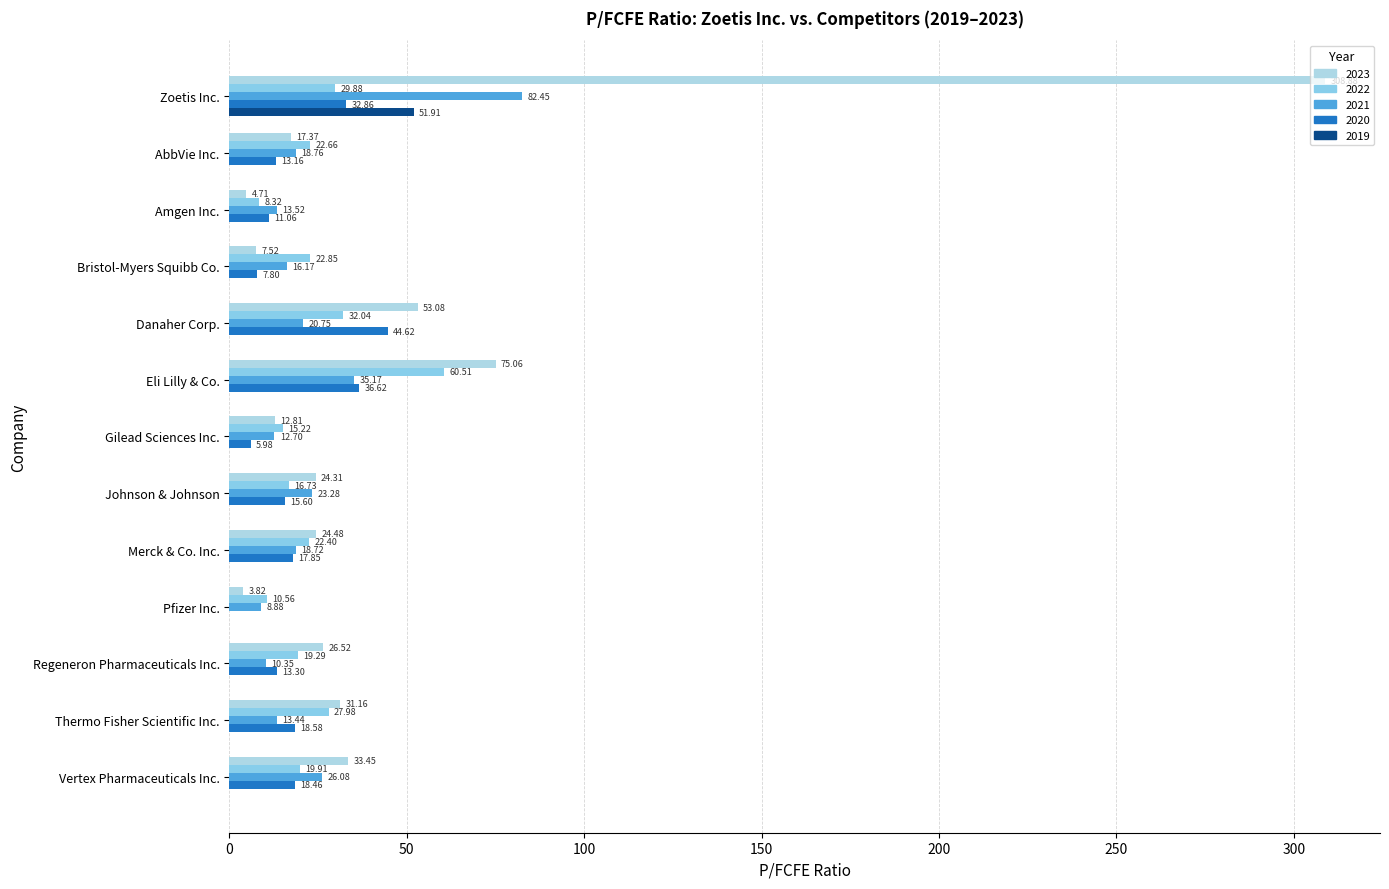

Count the number of data series in this chart.

5